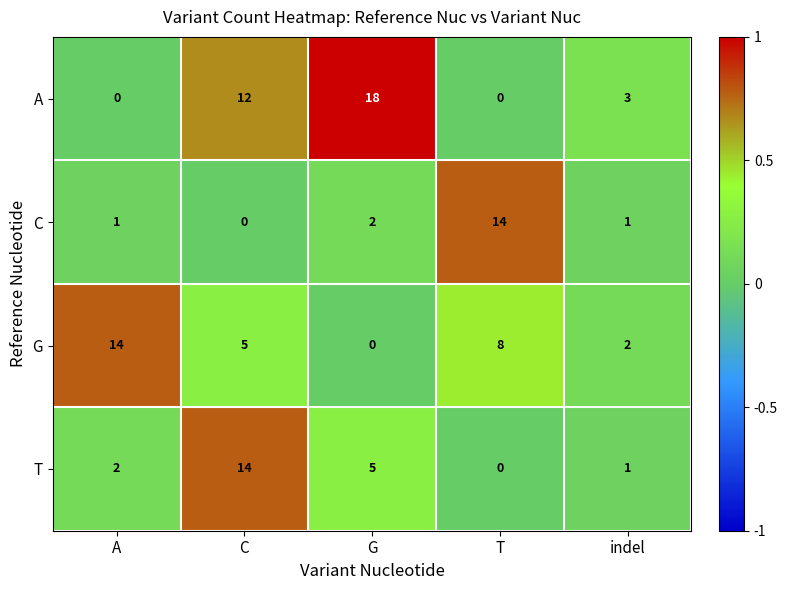

What is the difference between the maximum and minimum values in the A series?

18